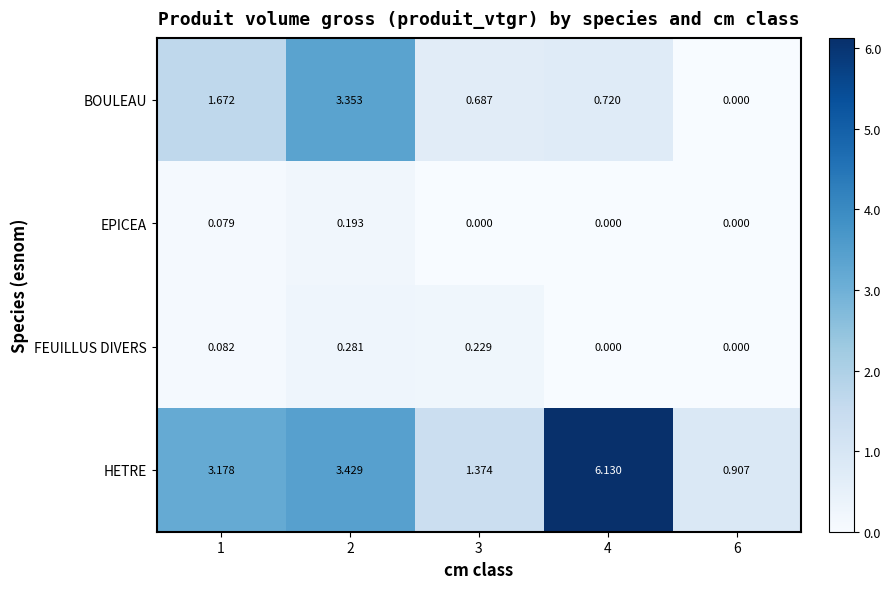

How many series are shown in this chart?

4